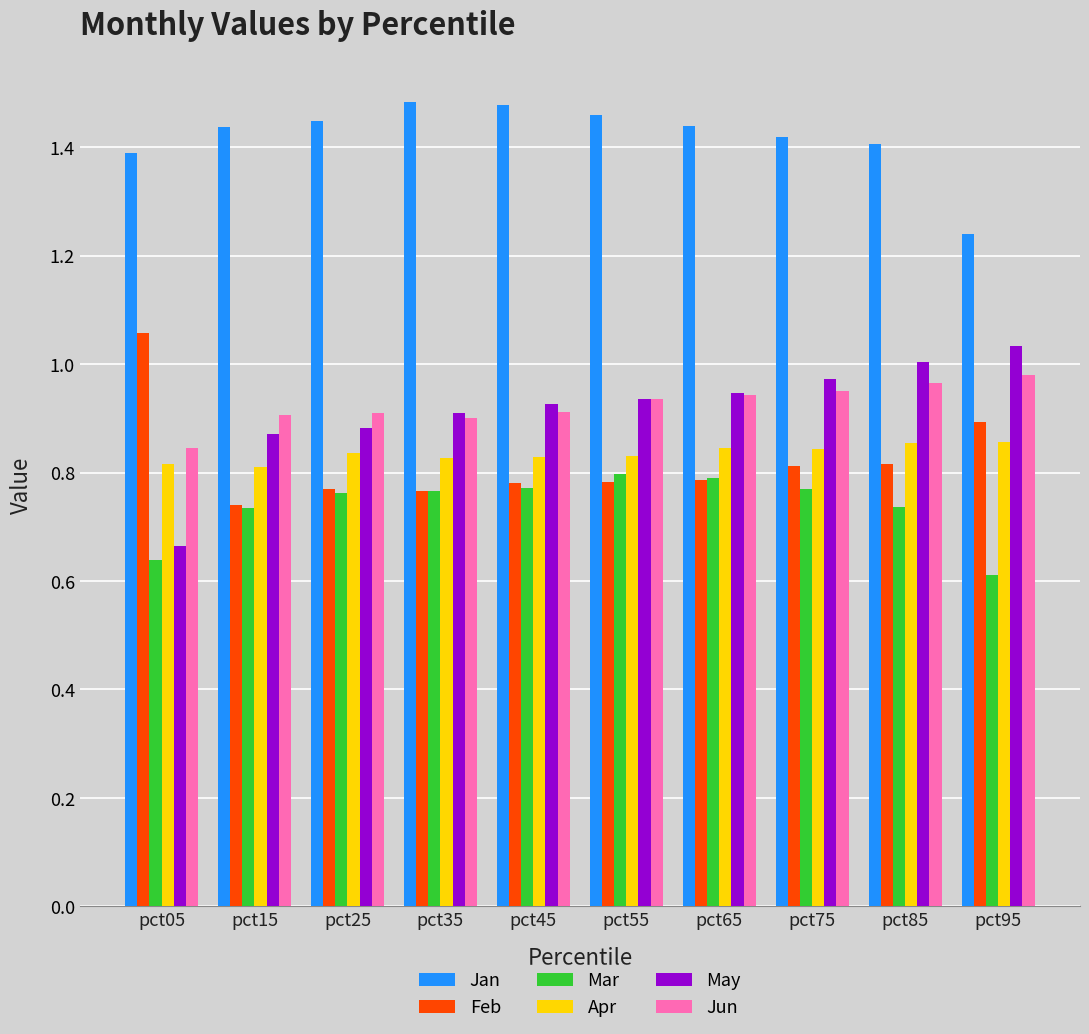

Where is Jan nearest to the value 1?

pct95